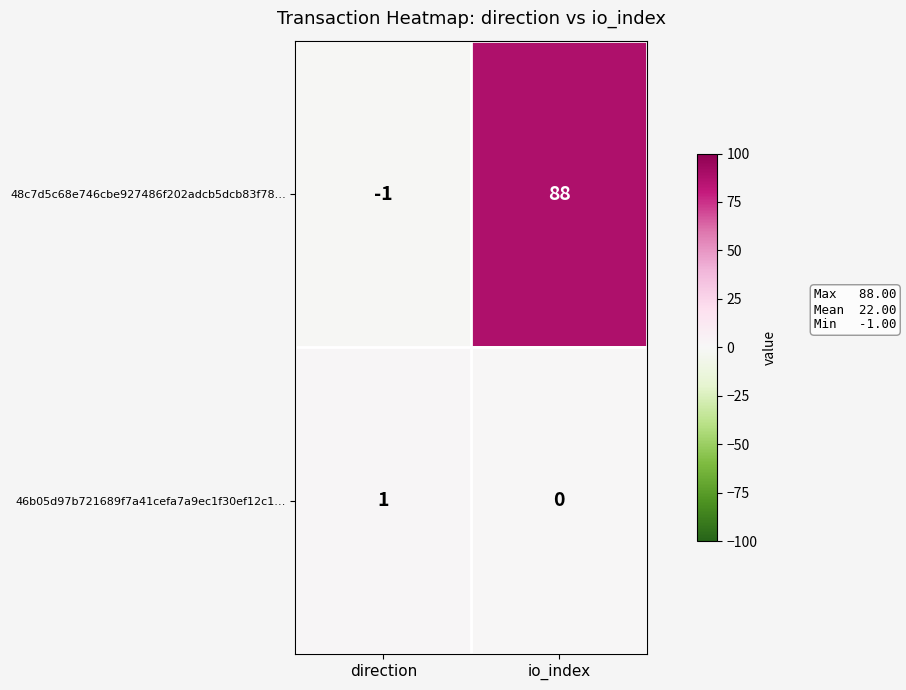

Reading right to left, list all the values displayed in this chart.

48c7d5c68e746cbe927486f202adcb5dcb83f78…: io_index=88	direction=-1
46b05d97b721689f7a41cefa7a9ec1f30ef12c1…: io_index=0	direction=1